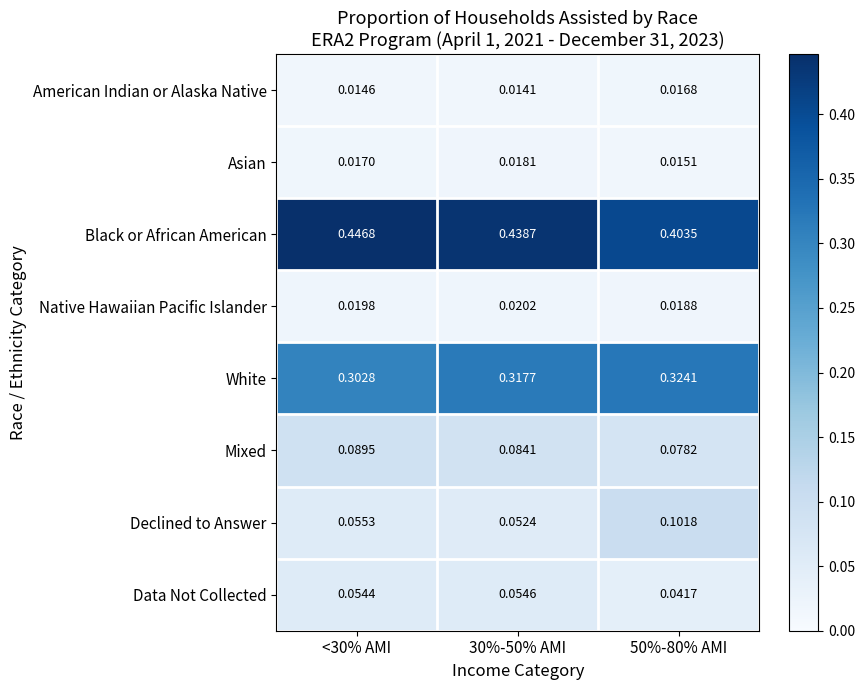

Which series has the widest spread of values?

Declined to Answer